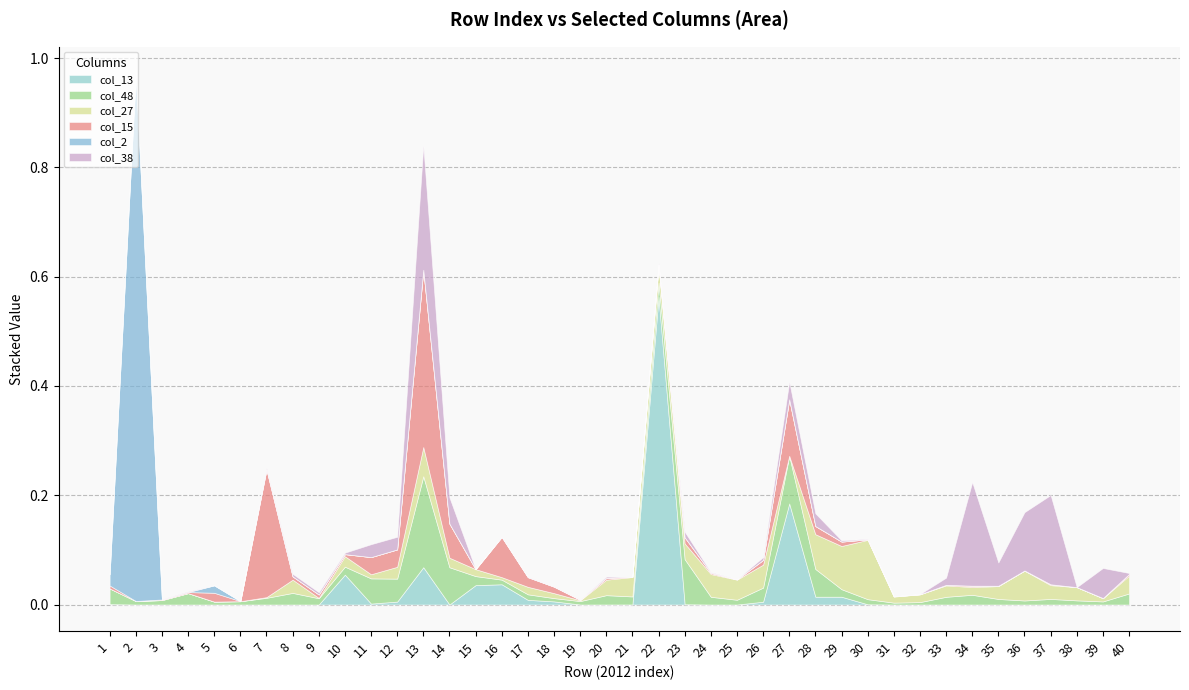

Between 23 and 39, which series saw the biggest shift?

col_48